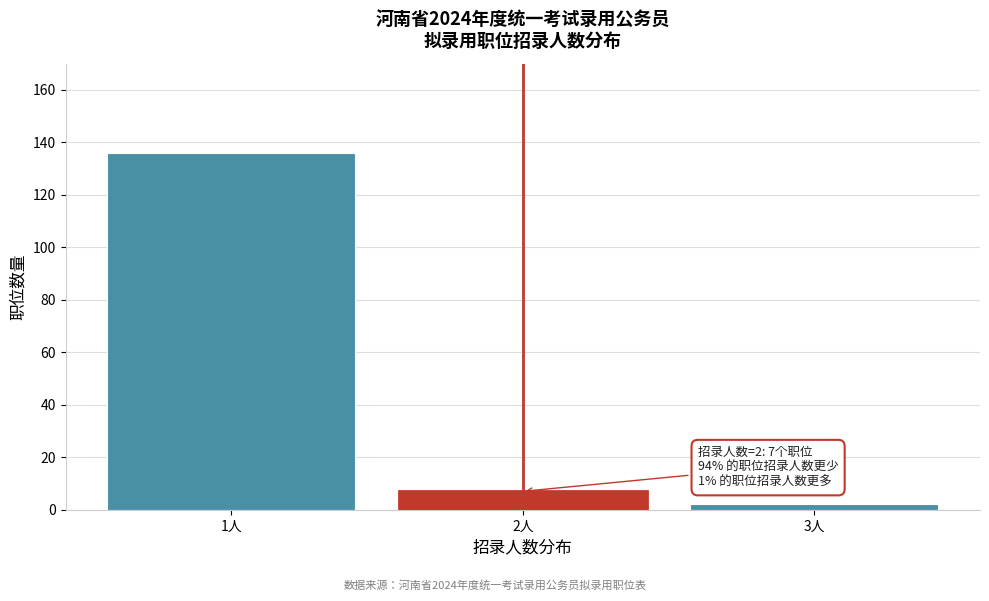

Reading left to right, extract all data points from this chart.

1人=136	2人=7	3人=2